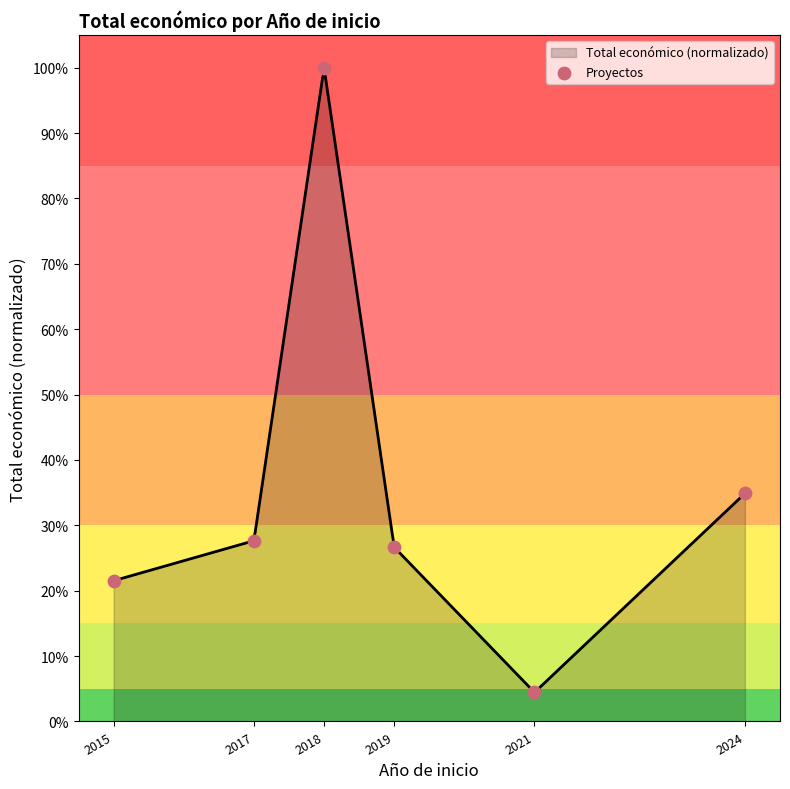

Which has a higher value, 2015 or 2017?

2017